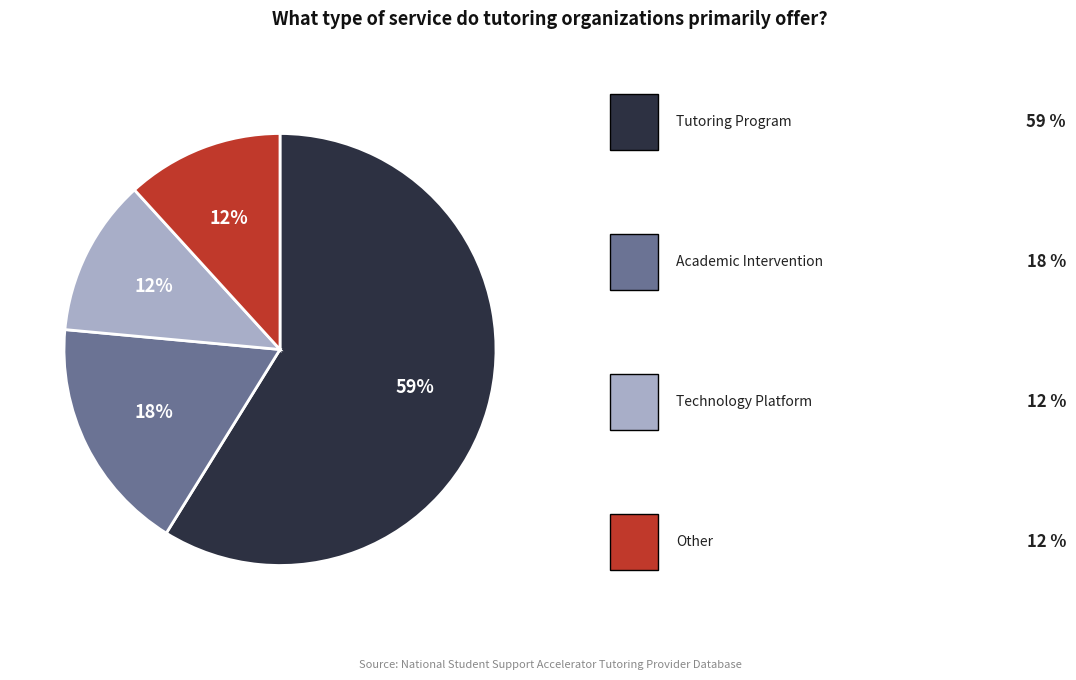

Is there any slice that represents more than half of the pie?

Yes